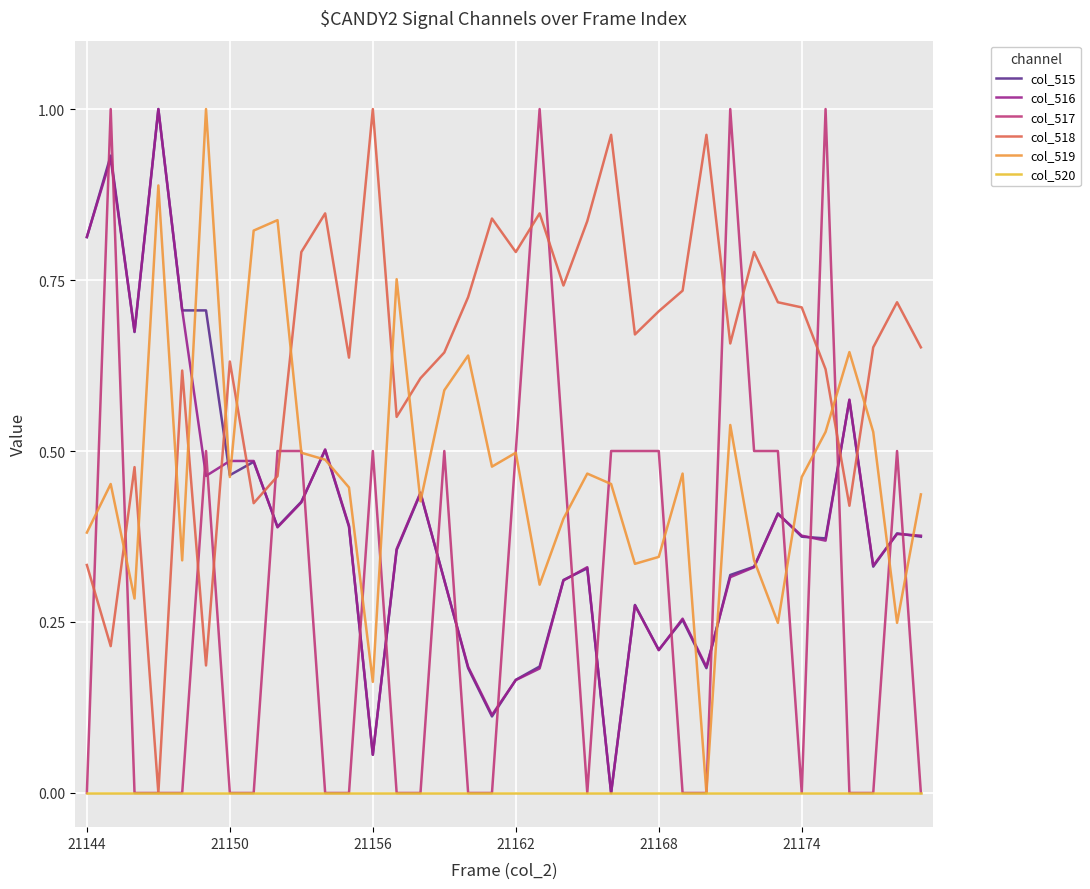

True or false: col_518 and col_519 cross at least once.

True